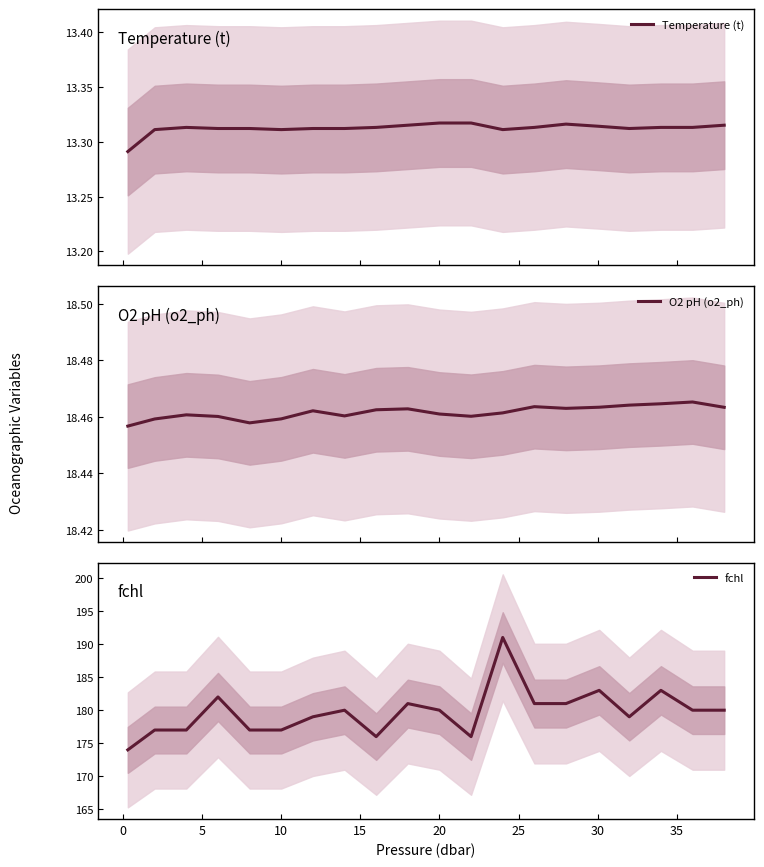

How many categories are shown in the chart?

20